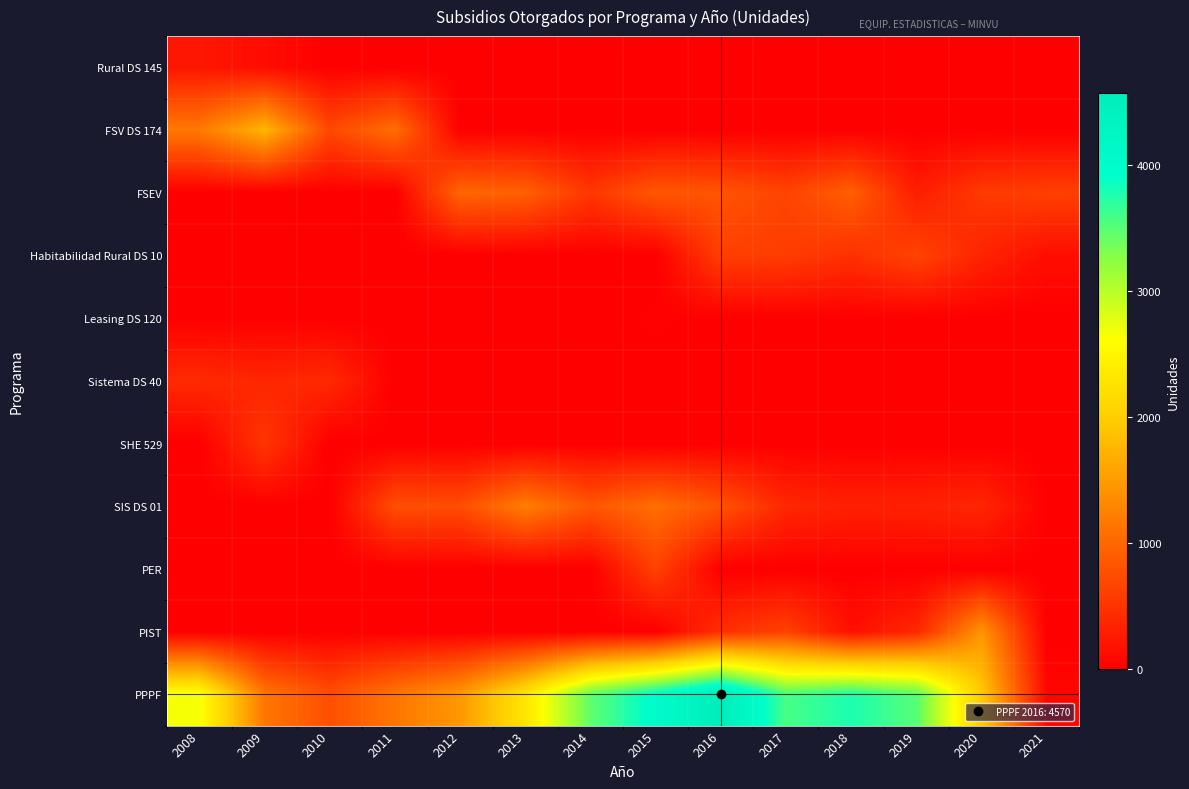

Between 2019 and 2015, which is larger?

2019